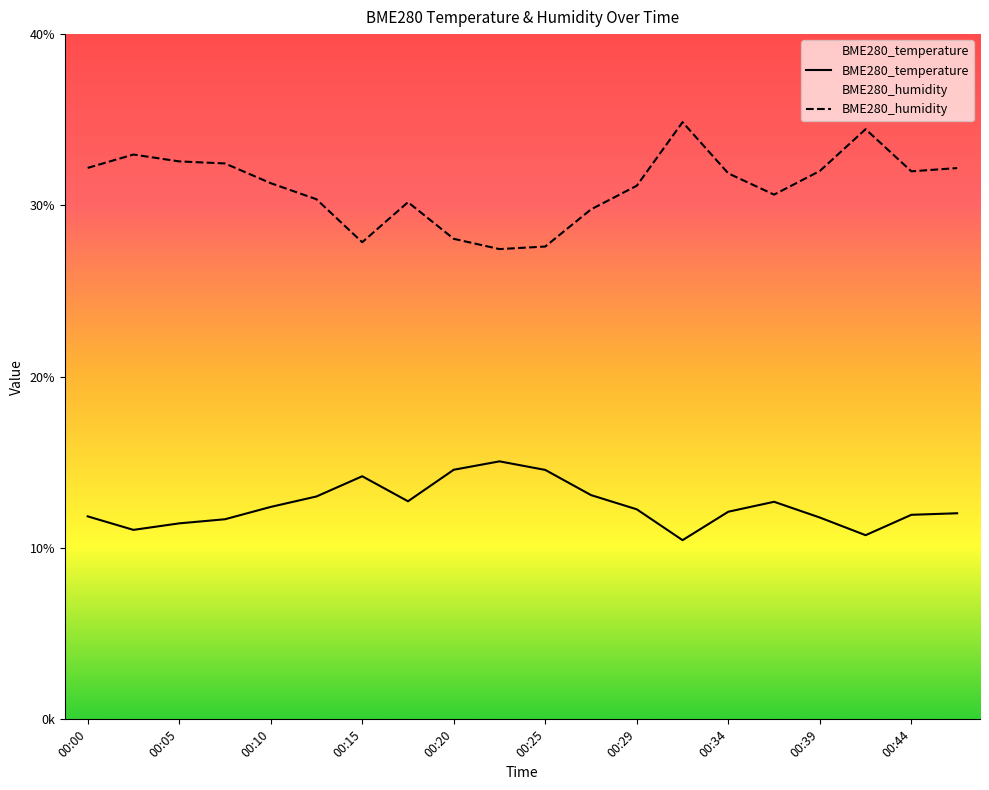

How many values in the BME280_humidity series are below 31?

8